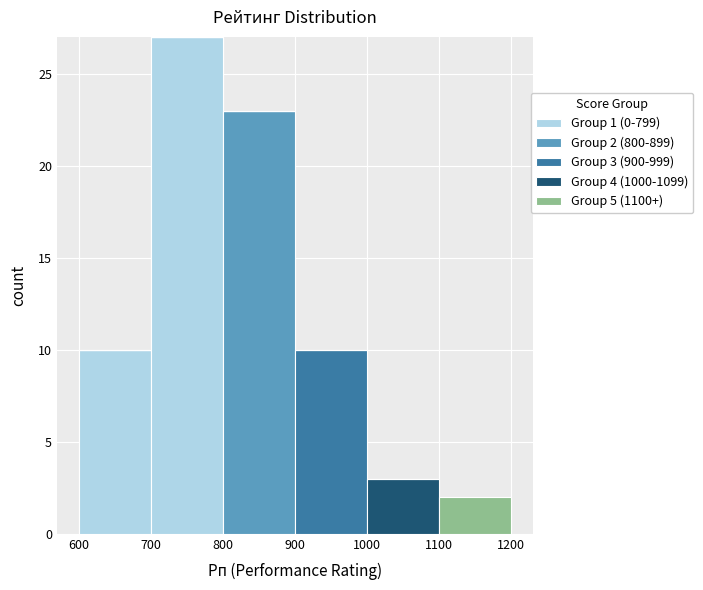

Which range on the x-axis has the tallest stacked bar (by total height)?

700 to 800